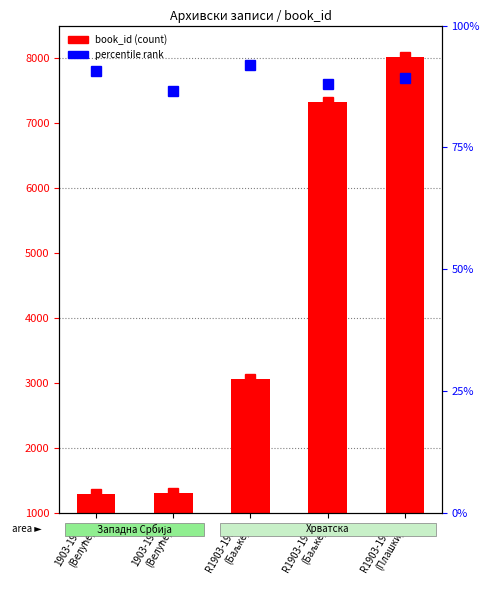

What is the sum of all values?

15988